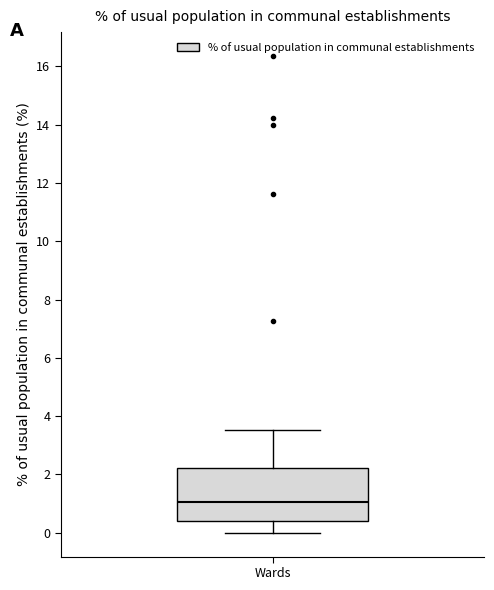

Read this box plot against the y-axis: the position of the median line, the range covered by the box, and the ends of both whiskers. The values are not printed on the chart, so give them approximately, as read against the axis.

median 1.0, box 0.4 to 2.2, whiskers 0.0 to 3.6